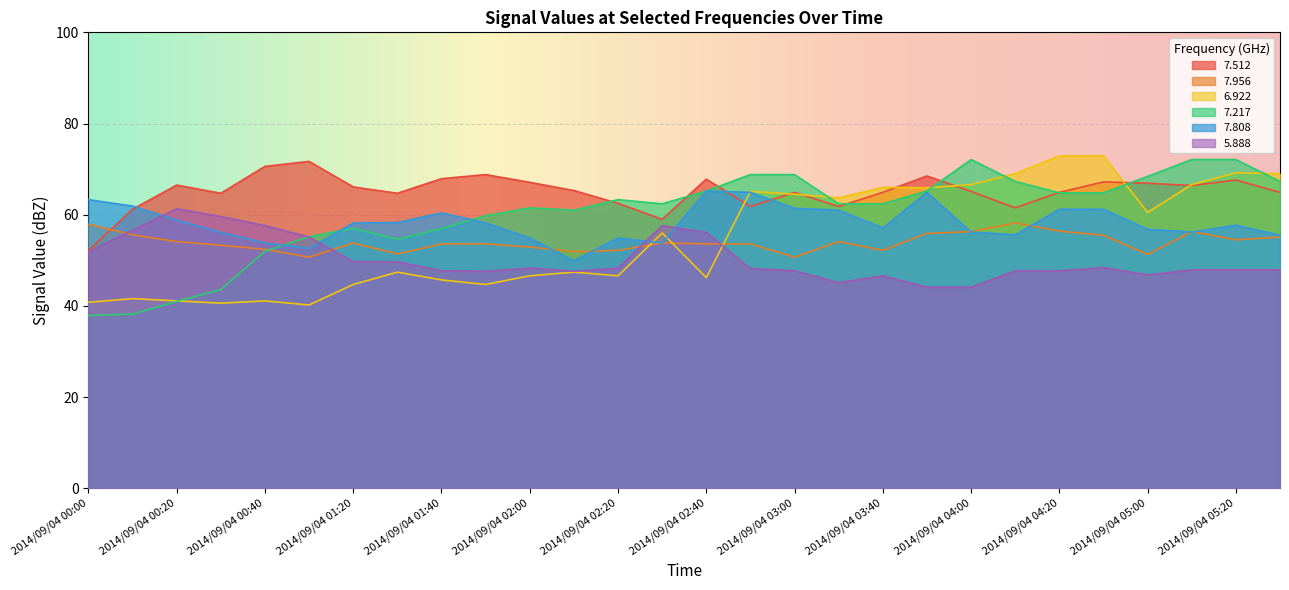

Is the value of   7.512 at 2014/09/04 03:50 greater than the value of   5.888 at 2014/09/04 01:20?

Yes